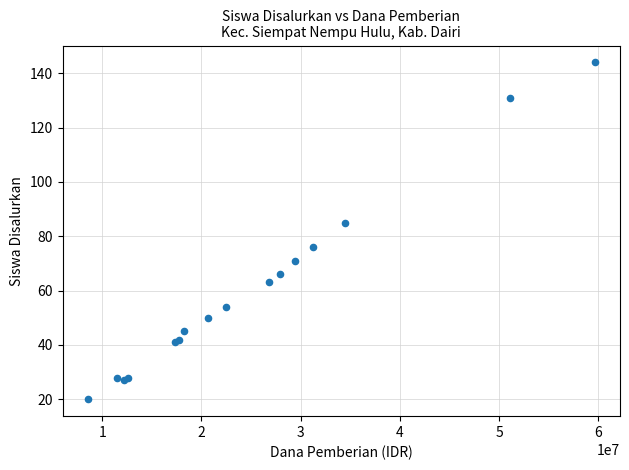

What Y value in the scatter plot is closest to 82?

85